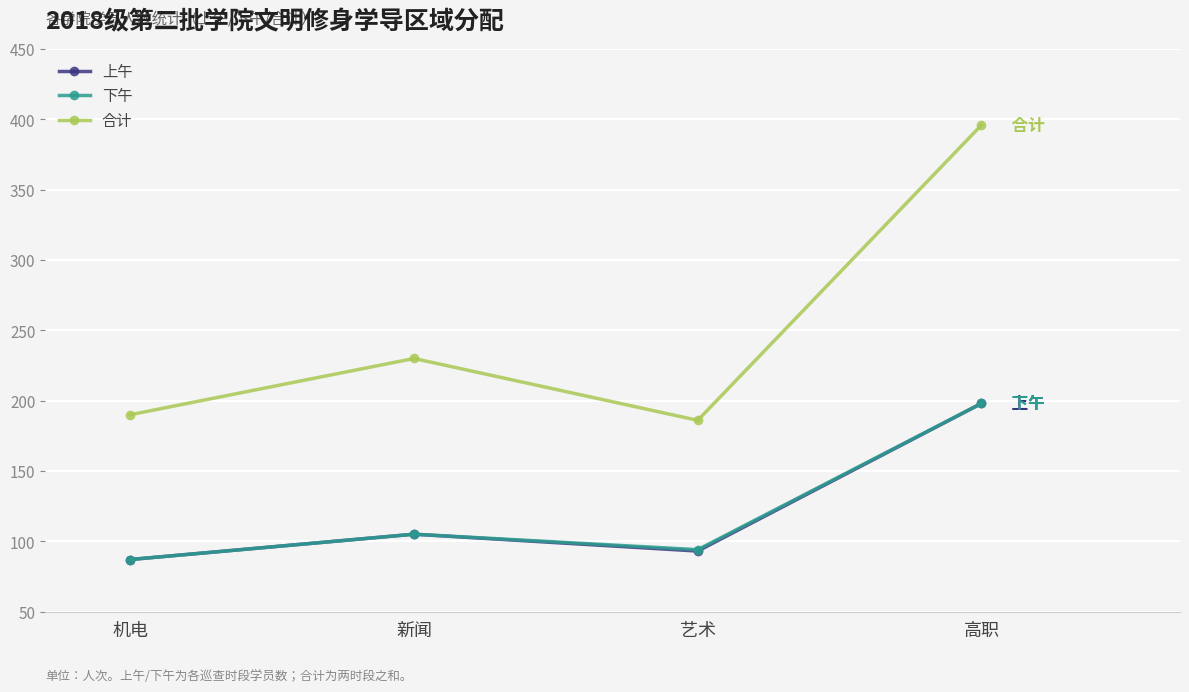

List the labels in order of 上午 value, smallest first.

机电, 艺术, 新闻, 高职